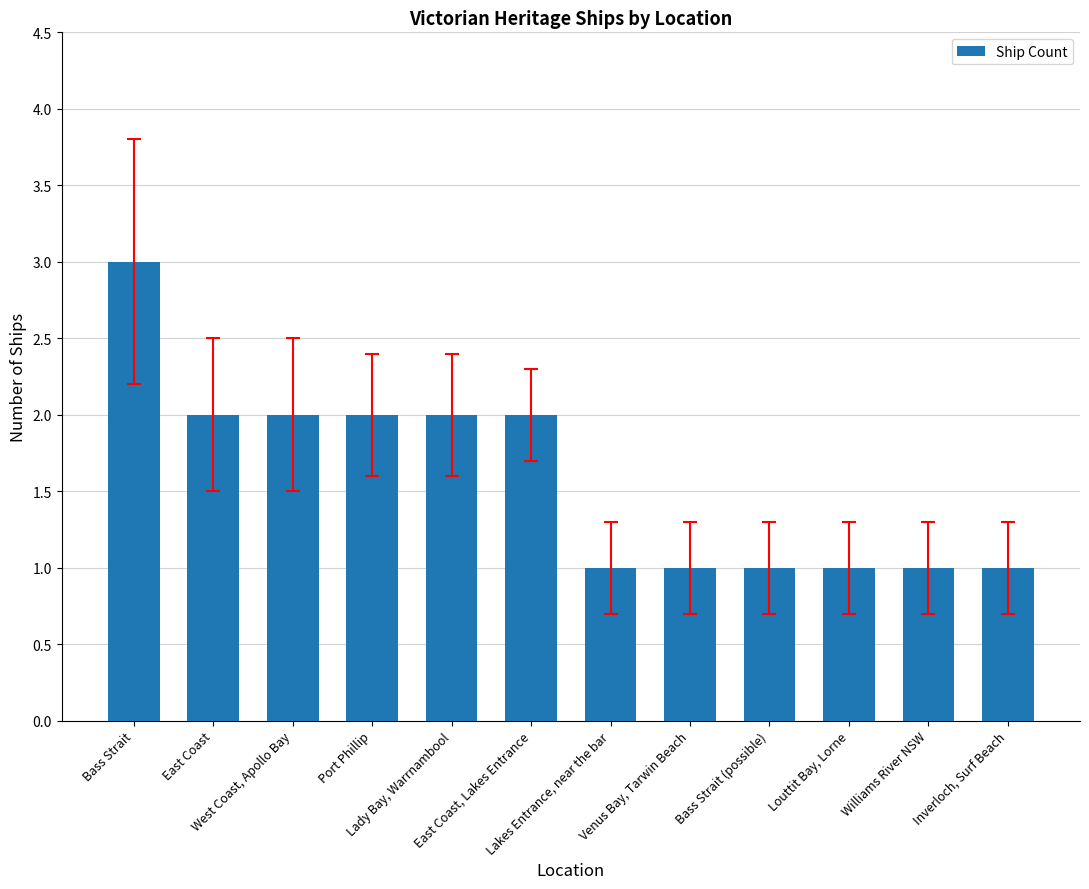

What is the minimum value shown in the chart?

1